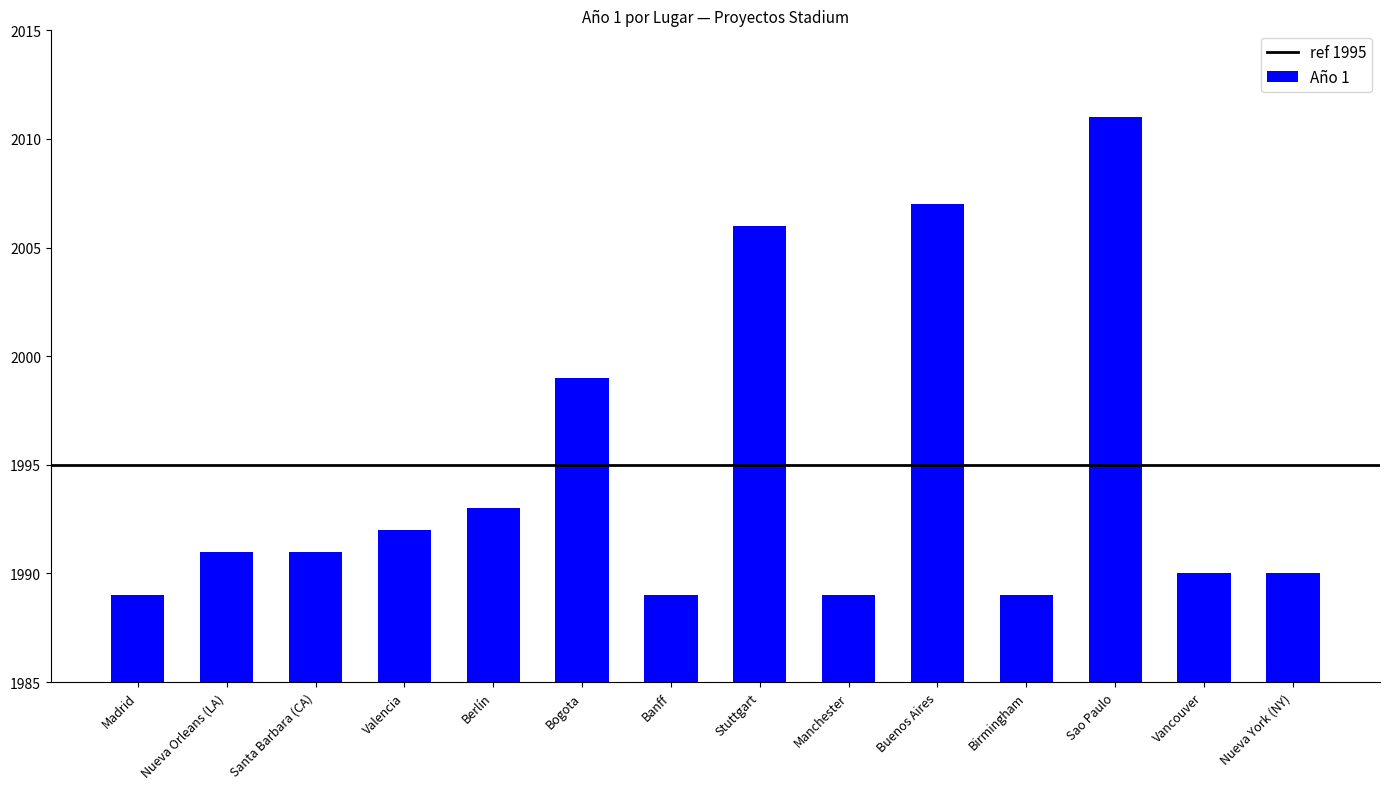

Is it true that the value at Manchester is 3415?

False